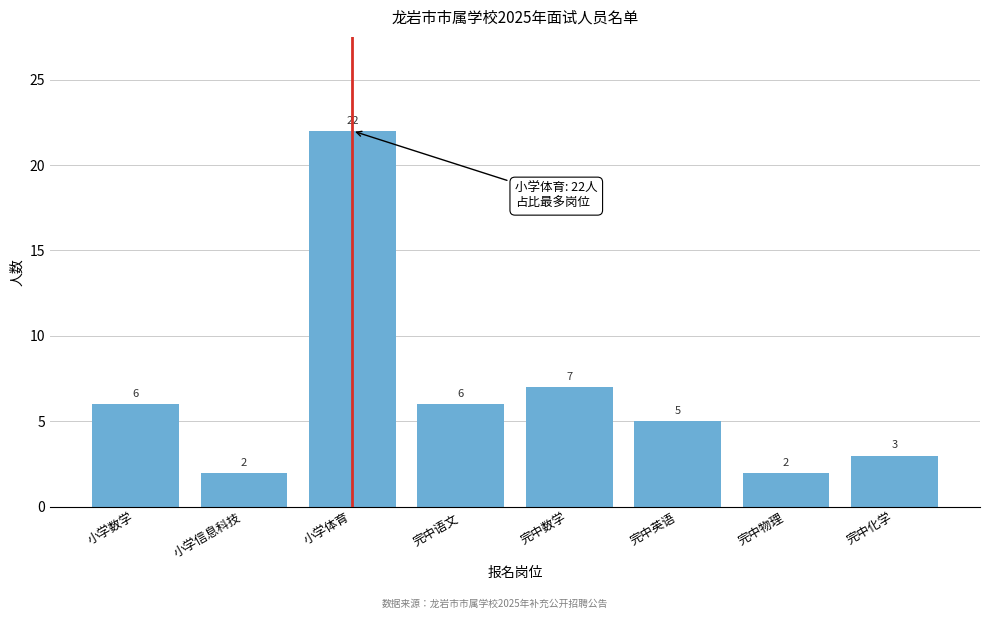

Reading right to left, extract all data points from this chart.

3	2	5	7	6	22	2	6